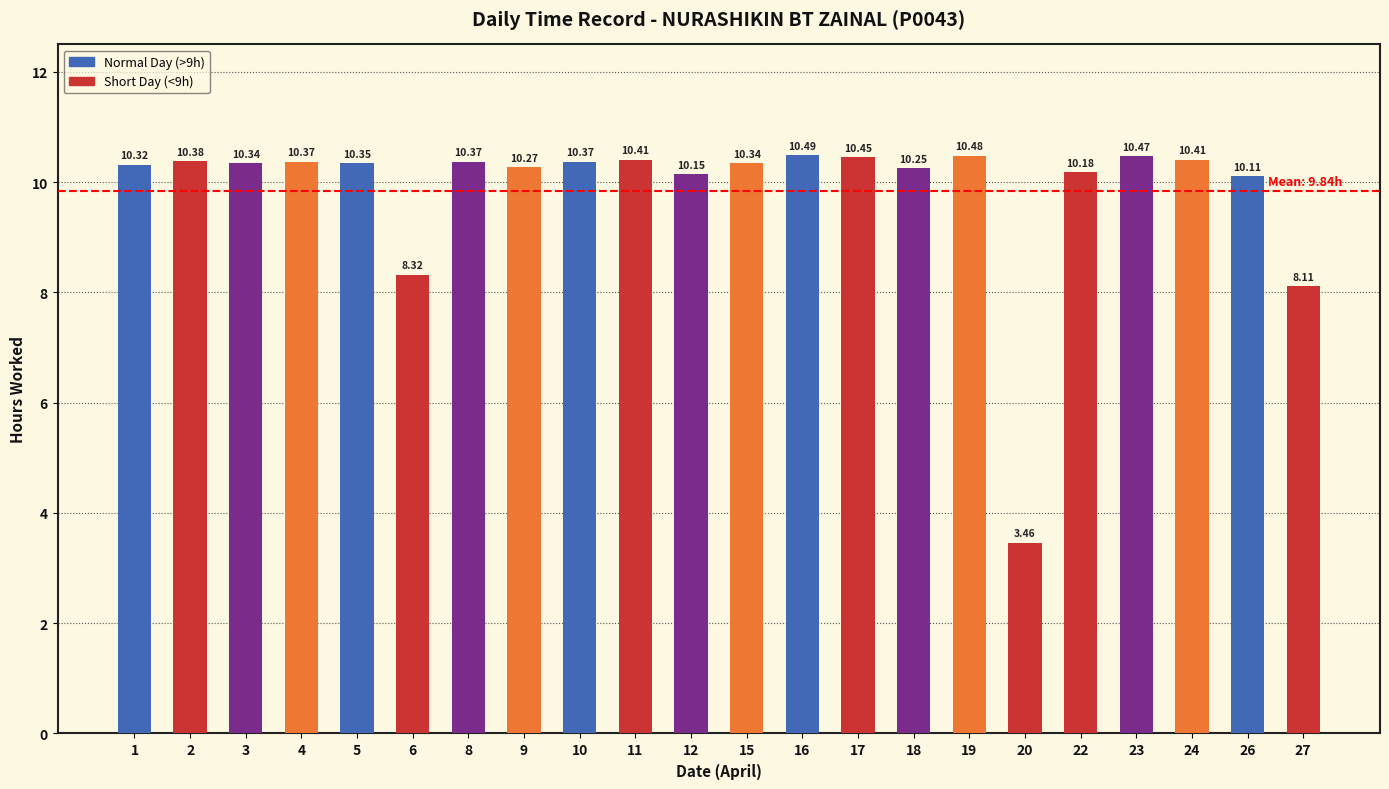

The value at 2 is 10.4. True or false?

True